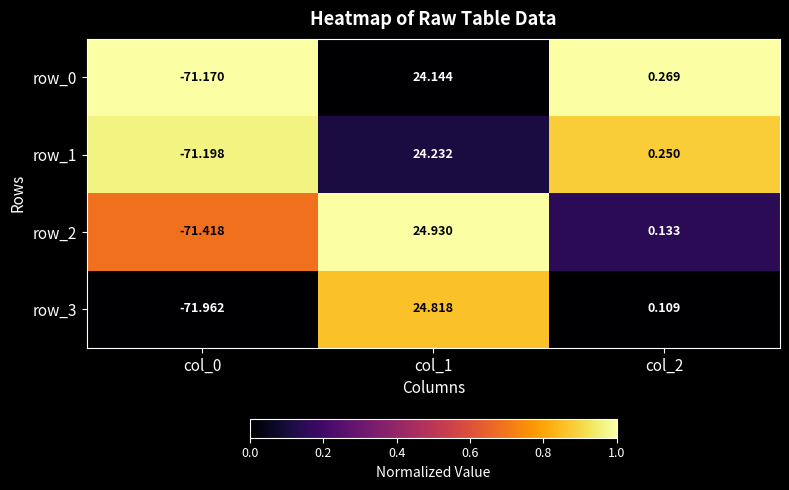

What is the total value across all series at col_1?

98.1